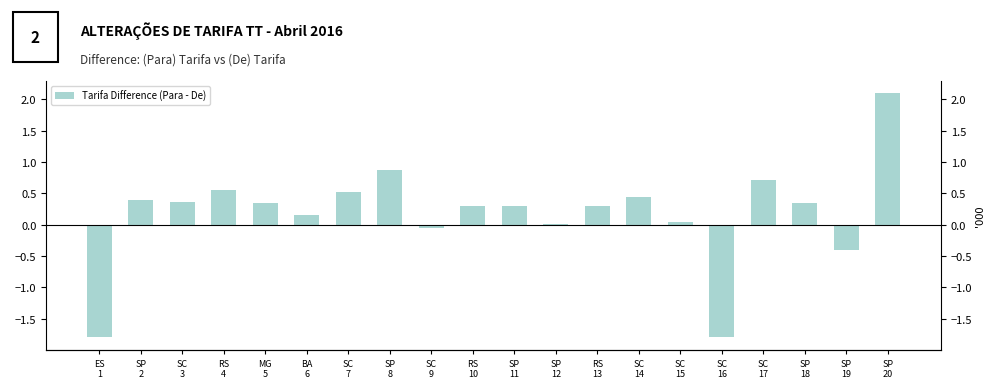

What is the change in value from SP
8 to SP
11?

-0.6